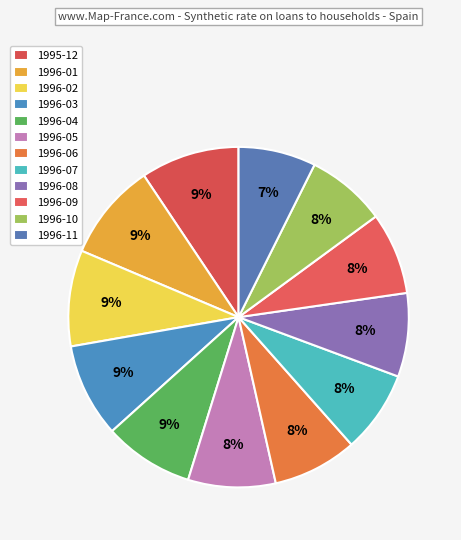

Is it true that 1995-12 is 24% of the pie?

False